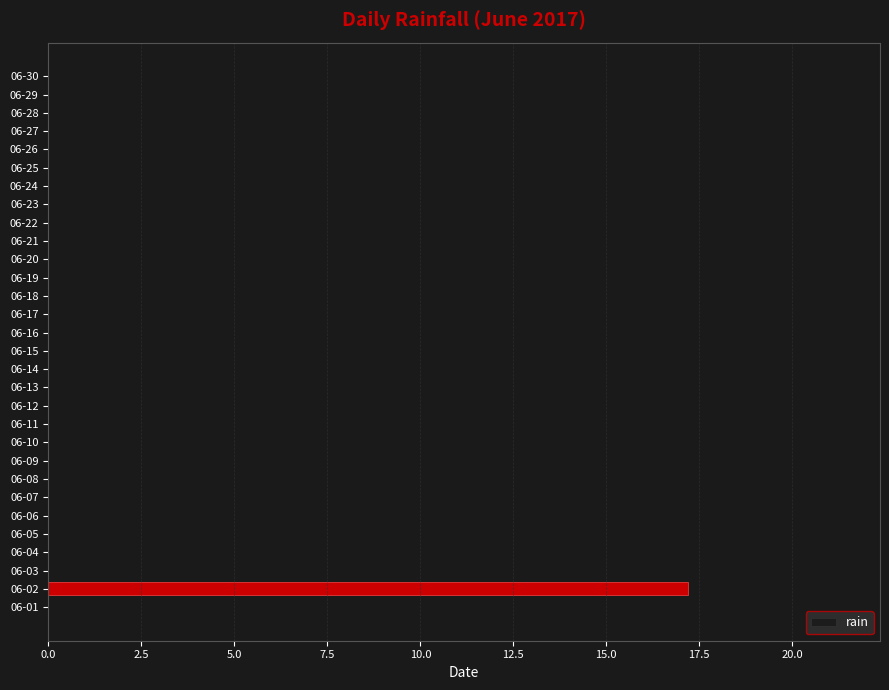

Which category has the highest value across all series?

06-02